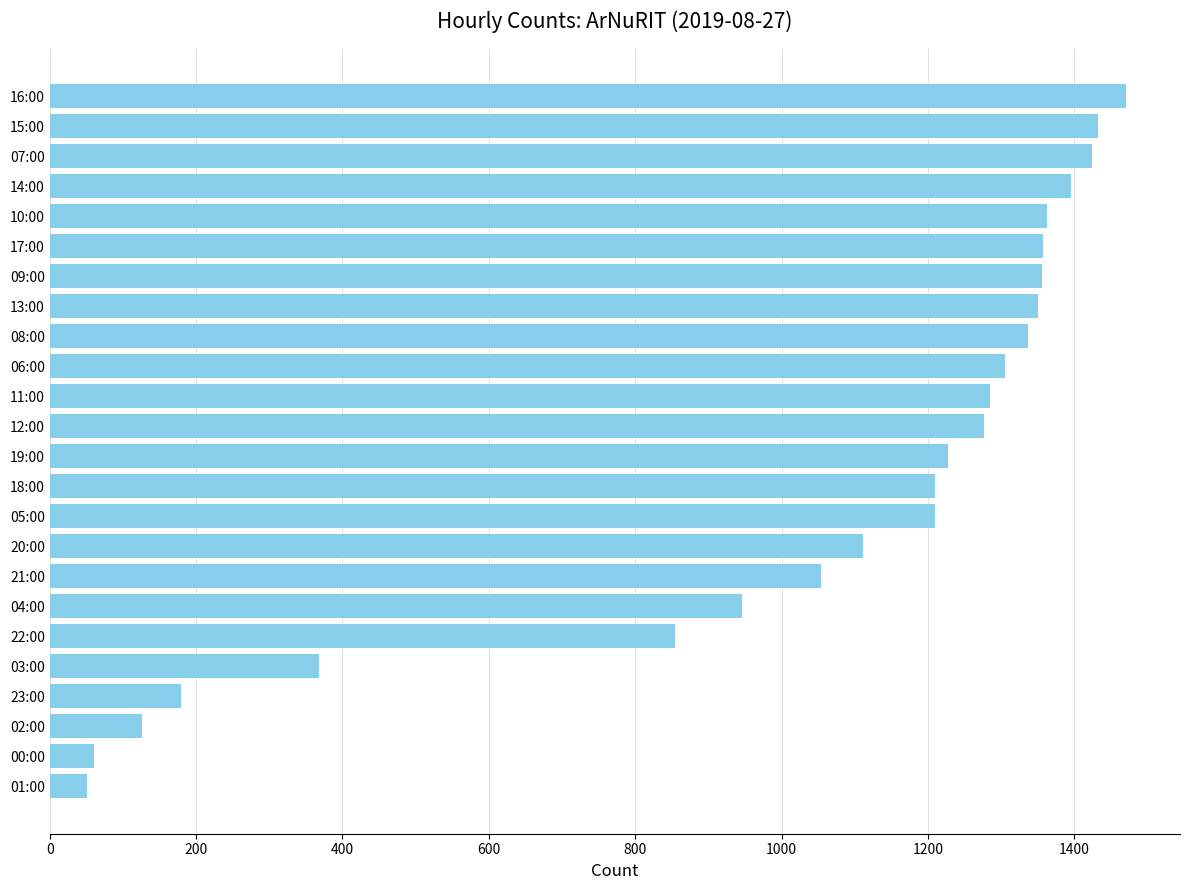

What is the ratio of the value at 08:00 to the value at 14:00?

1.0